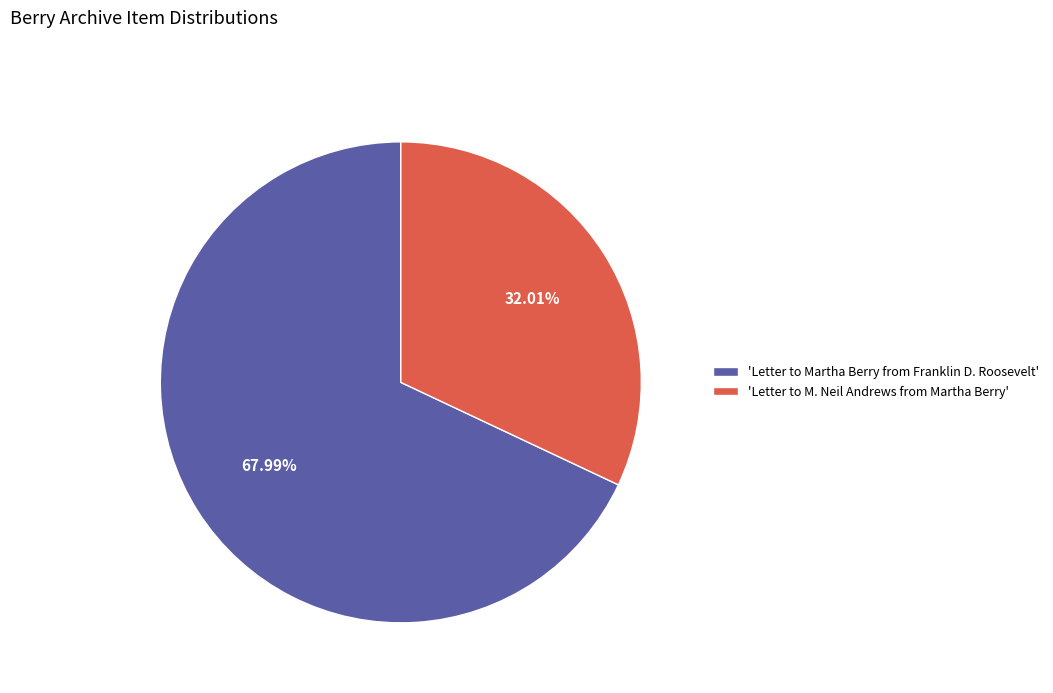

Rank the categories by value from lowest to highest.

'Letter to M. Neil Andrews from Martha Berry', 'Letter to Martha Berry from Franklin D. Roosevelt'